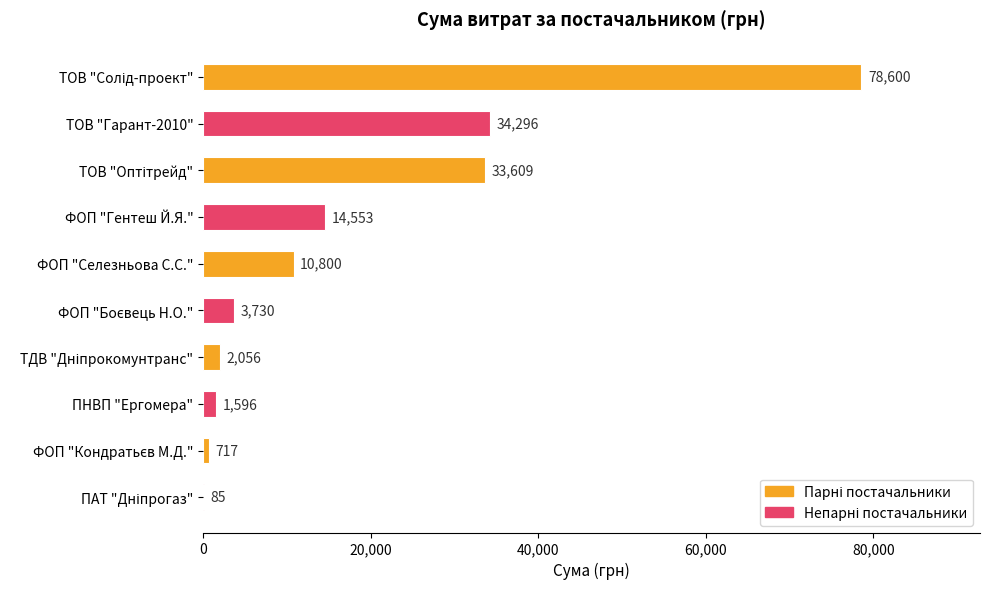

The chart shows a value of 10800.0 at ФОП "Селезньова С.С.". True or false?

True